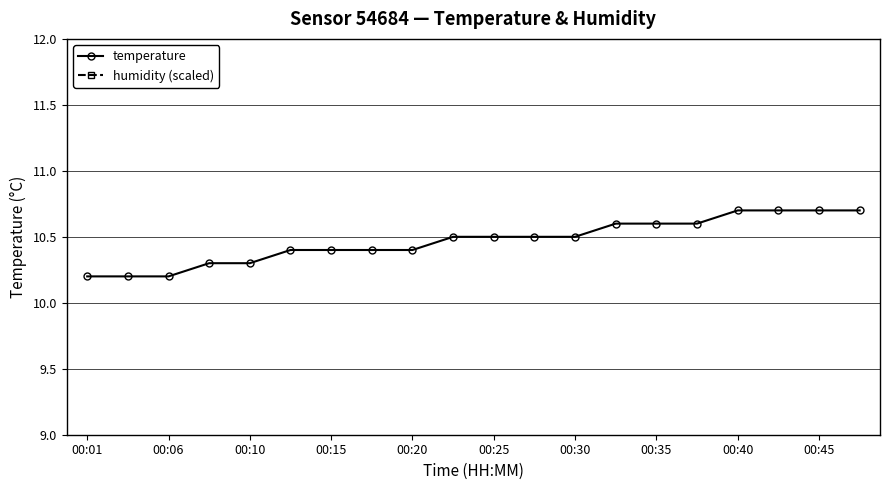

True or false: temperature has a value of 6.0 at 00:30.

False